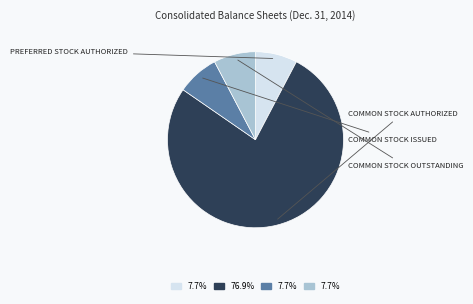

Is there a majority slice in this chart?

Yes